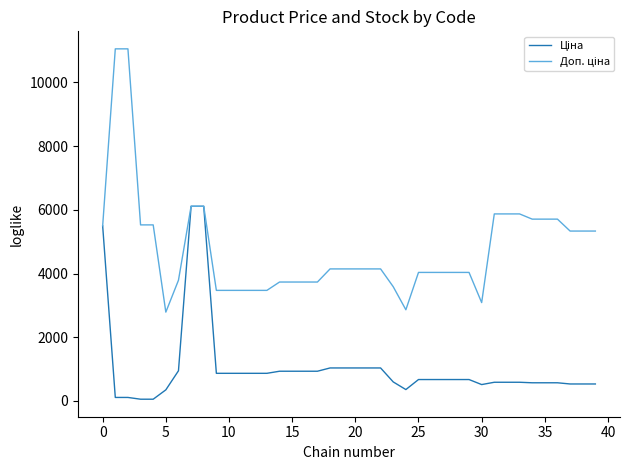

What is the greatest value displayed?

11055.0